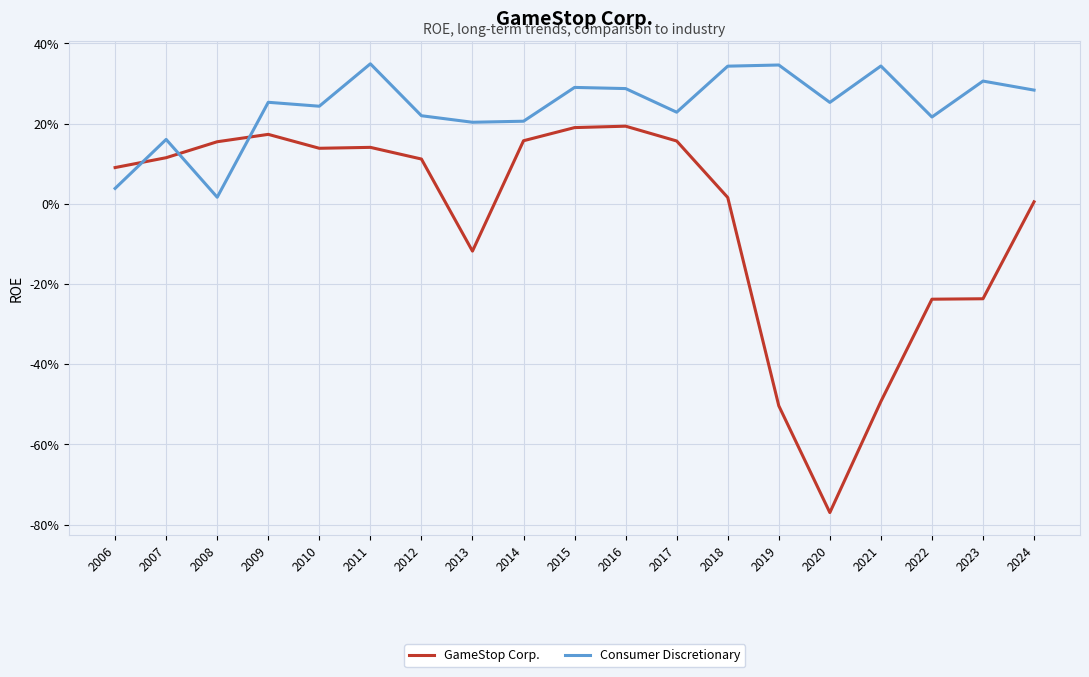

What is the difference between the second highest and minimum values in the GameStop Corp. series?

1.0